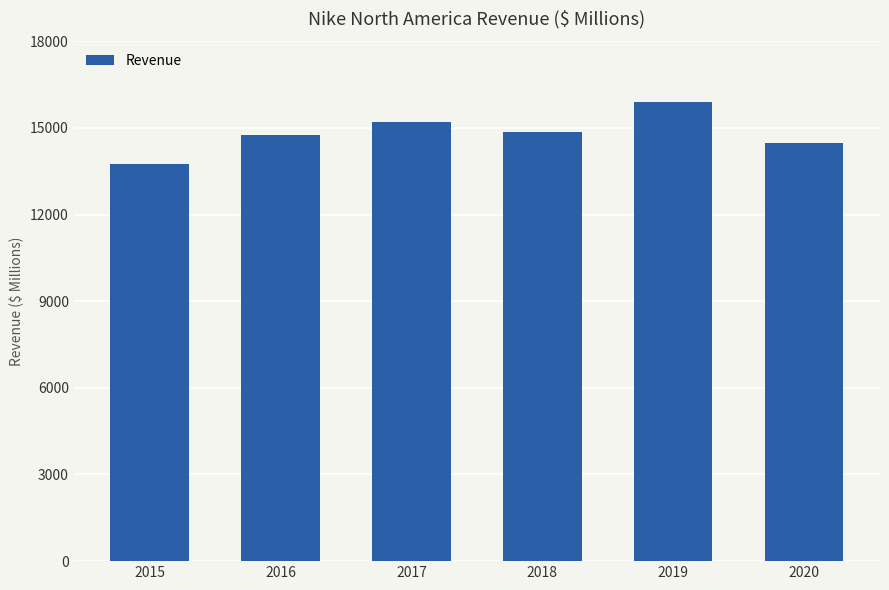

What is the value of the 3rd bar from the left?

15216